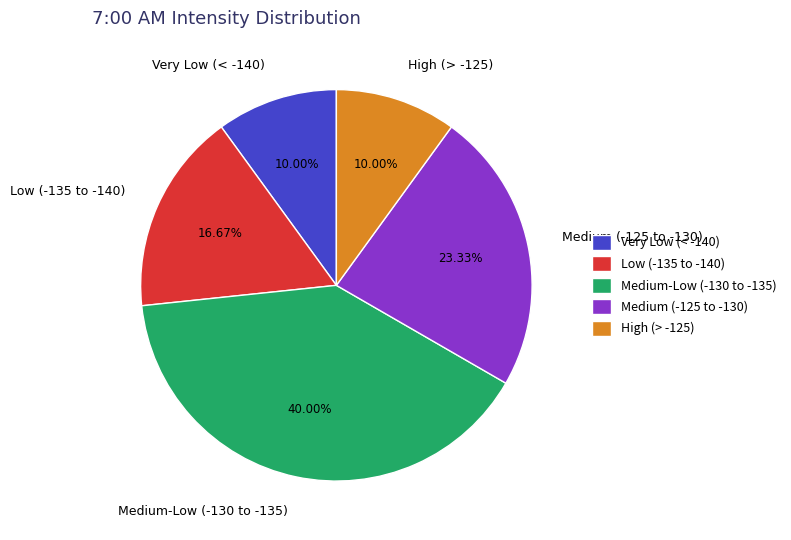

How many slices are in this pie chart?

5